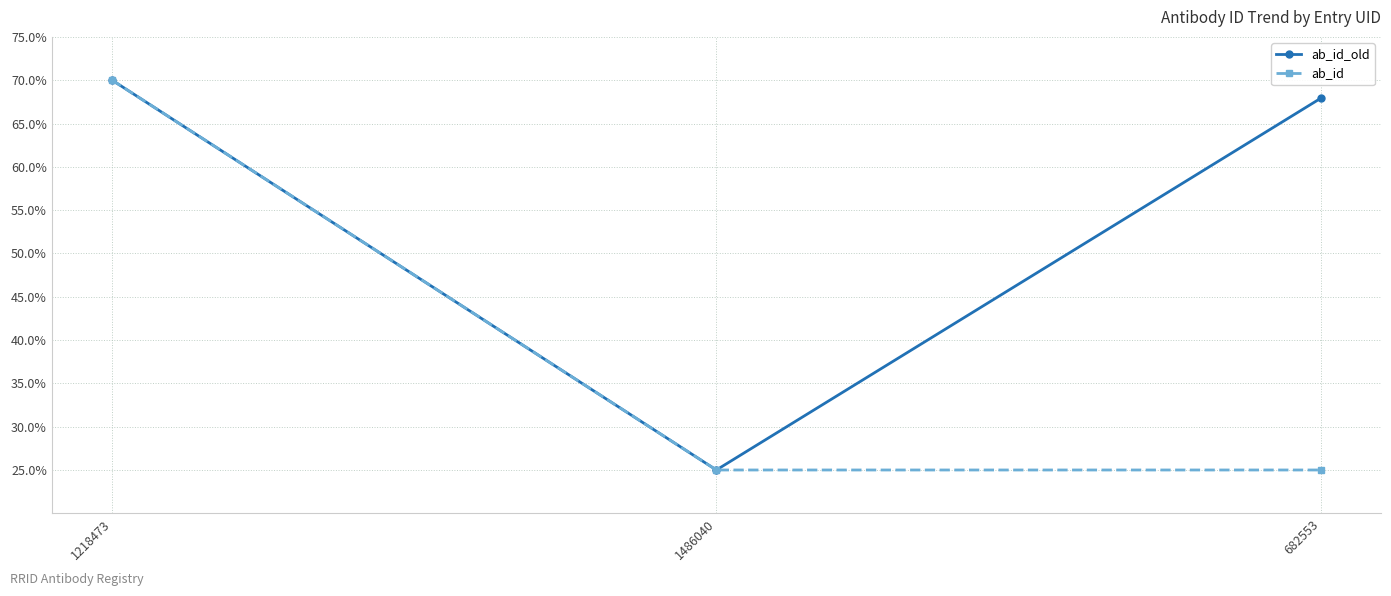

Reading left to right, transcribe all the data shown in this chart.

ab_id_old: 70.0	25.0	67.9
ab_id: 70.0	25.0	25.0